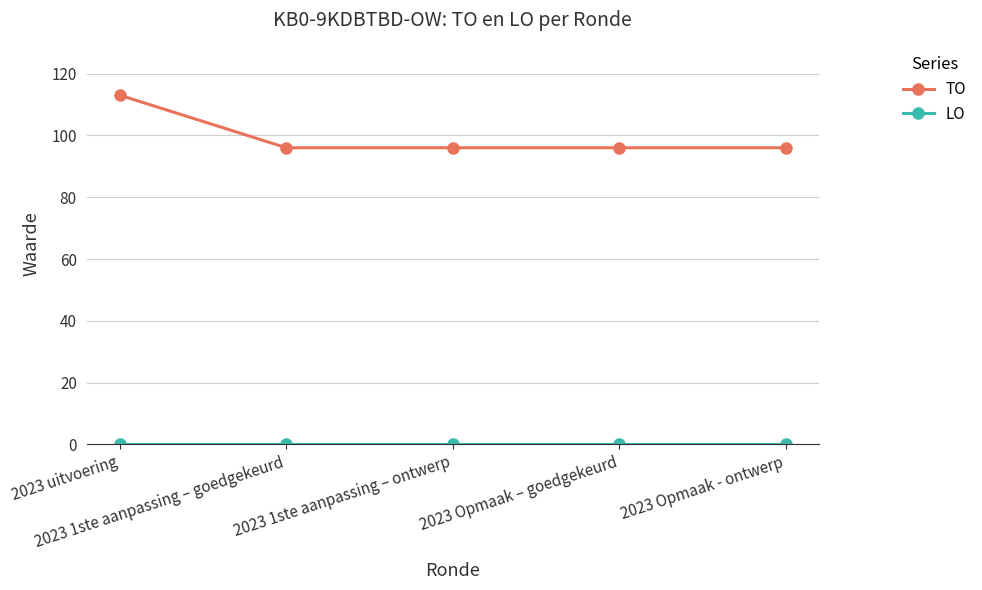

Which series has the largest range (max minus min)?

TO